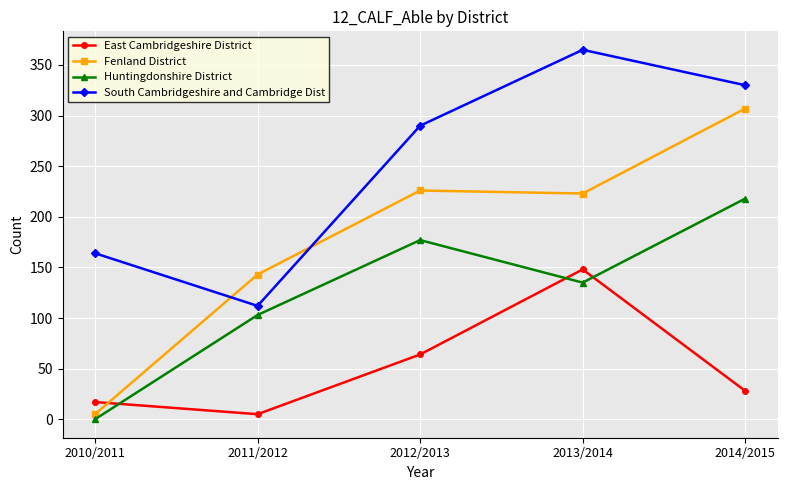

List the series in order of their peak value, lowest first.

East Cambridgeshire District, Huntingdonshire District, Fenland District, South Cambridgeshire and Cambridge Dist